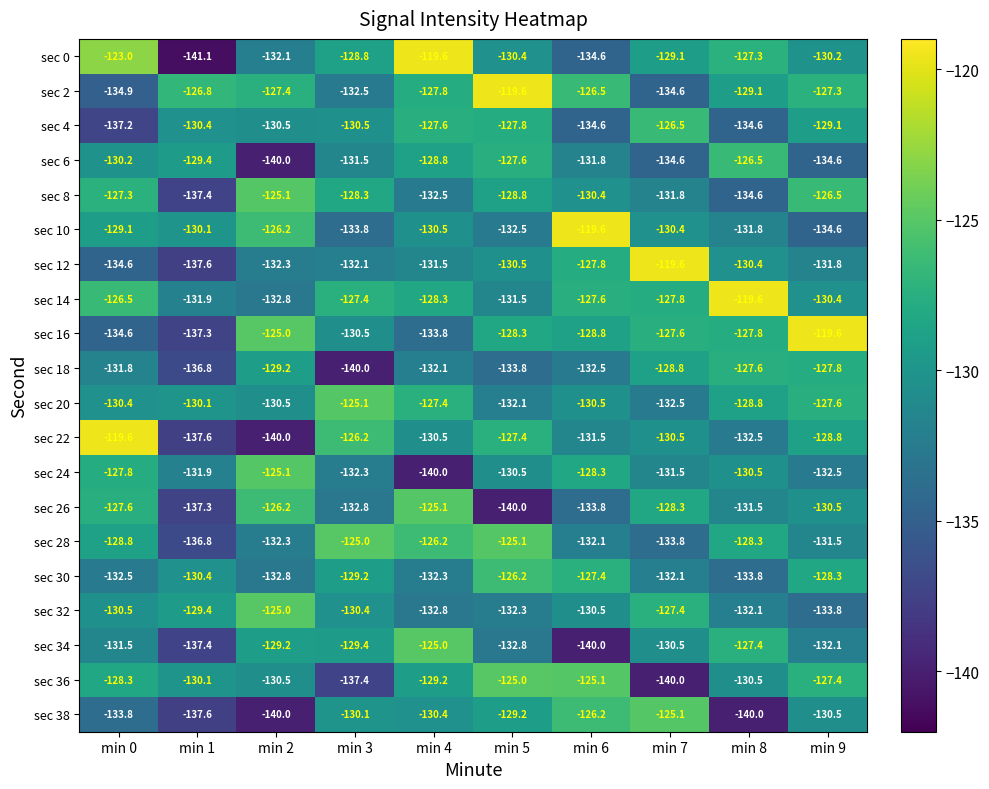

List the labels in order of sec 16 value, smallest first.

min 1, min 0, min 4, min 3, min 6, min 5, min 8, min 7, min 2, min 9